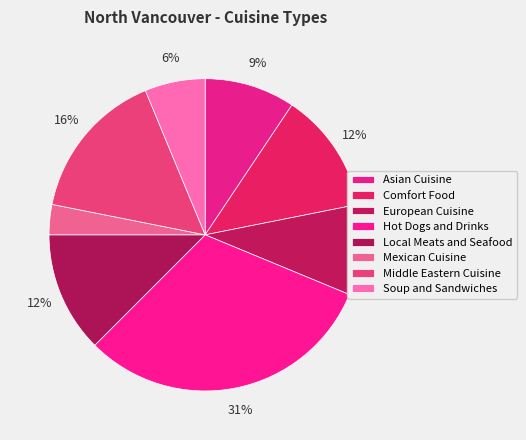

How many segments does this pie chart have?

8